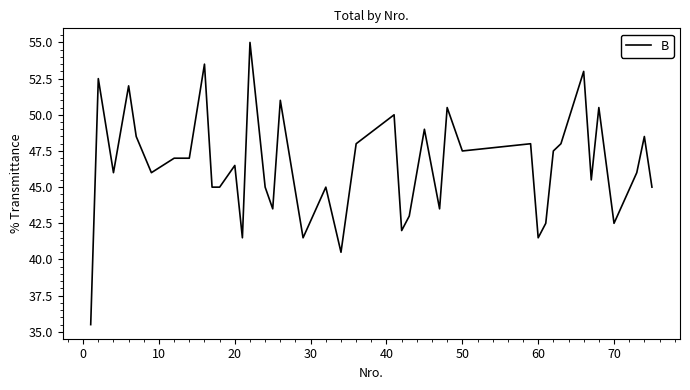

Reading left to right, what are all the values shown in this chart?

35.5	52.5	46.0	52.0	48.5	46.0	47.0	47.0	53.5	45.0	45.0	46.5	41.5	55.0	45.0	43.5	51.0	41.5	45.0	40.5	48.0	50.0	42.0	43.0	49.0	43.5	50.5	47.5	48.0	41.5	42.5	47.5	48.0	53.0	45.5	50.5	42.5	46.0	48.5	45.0